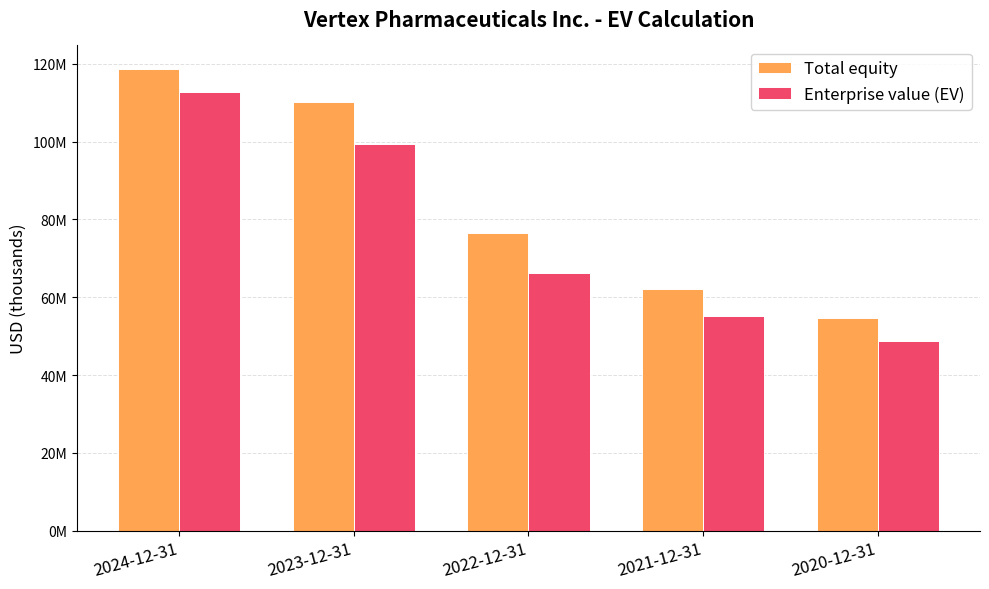

Does the chart contain stacked bars?

No